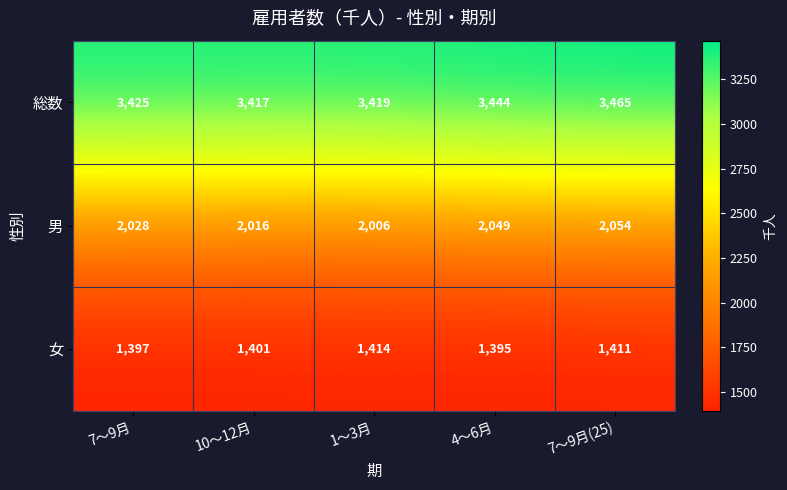

Reading left to right, list all the values displayed in this chart.

総数: 3425	3417	3419	3444	3465
男: 2028	2016	2006	2049	2054
女: 1397	1401	1414	1395	1411